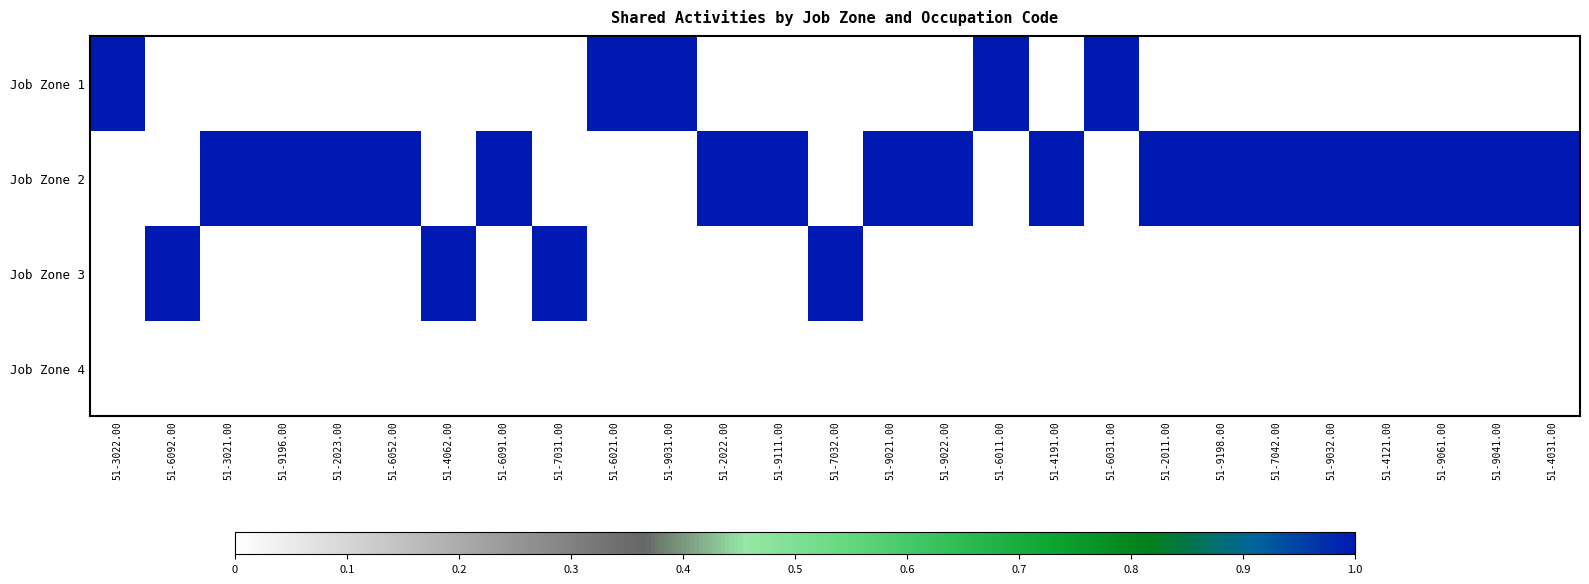

Rank the series at 51-9031.00 from lowest to highest value.

Job Zone 2, Job Zone 3, Job Zone 4, Job Zone 1